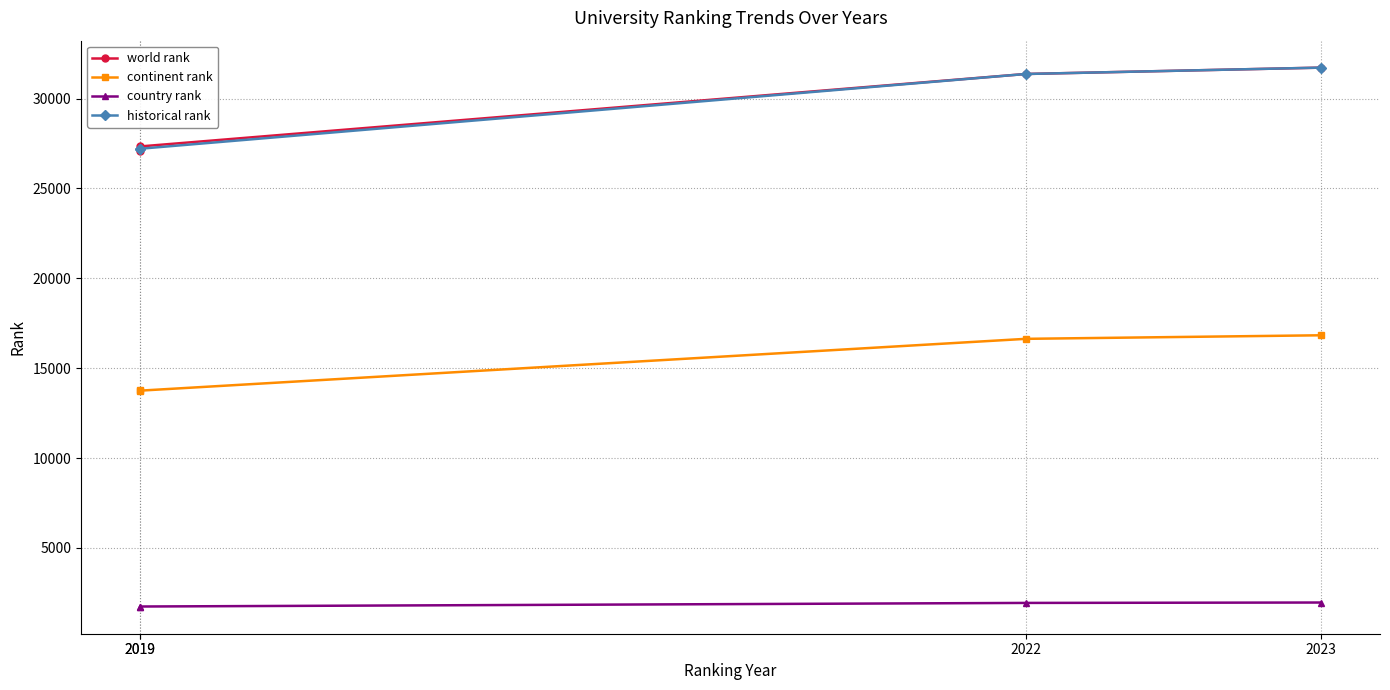

What is the difference between the second highest and minimum values in the historical rank series?

4158.5